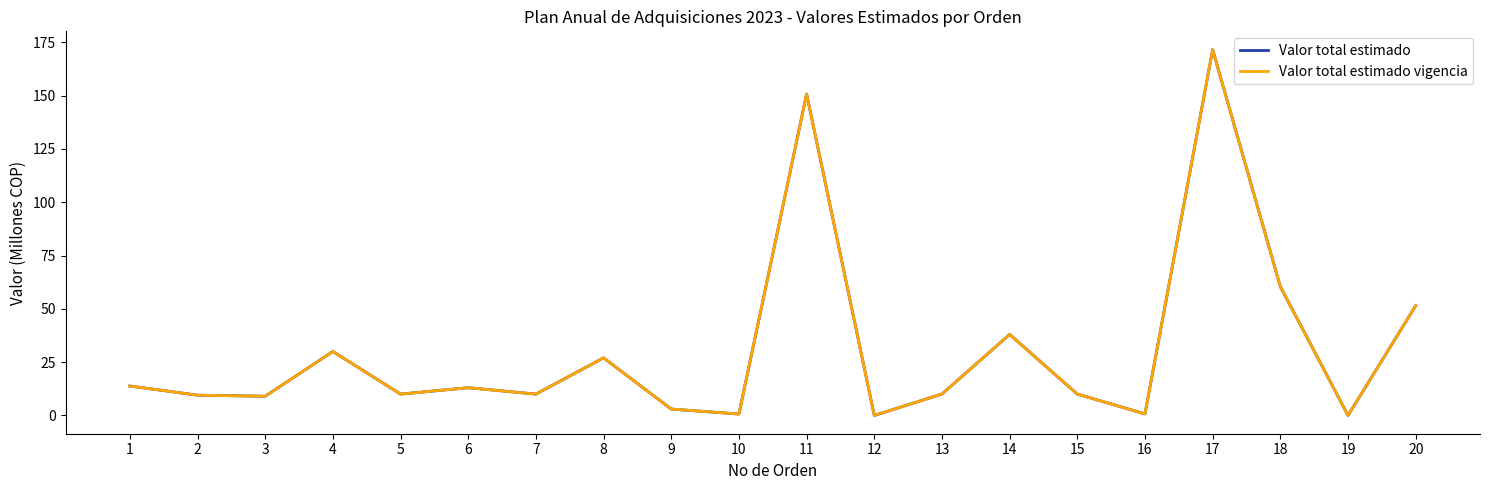

Does the chart display data point markers on the line(s)?

No